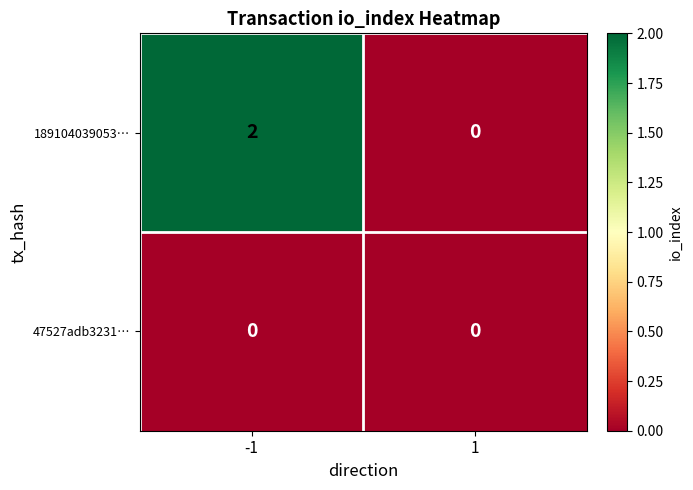

Between -1 and 1, which series saw the biggest shift?

189104039053…